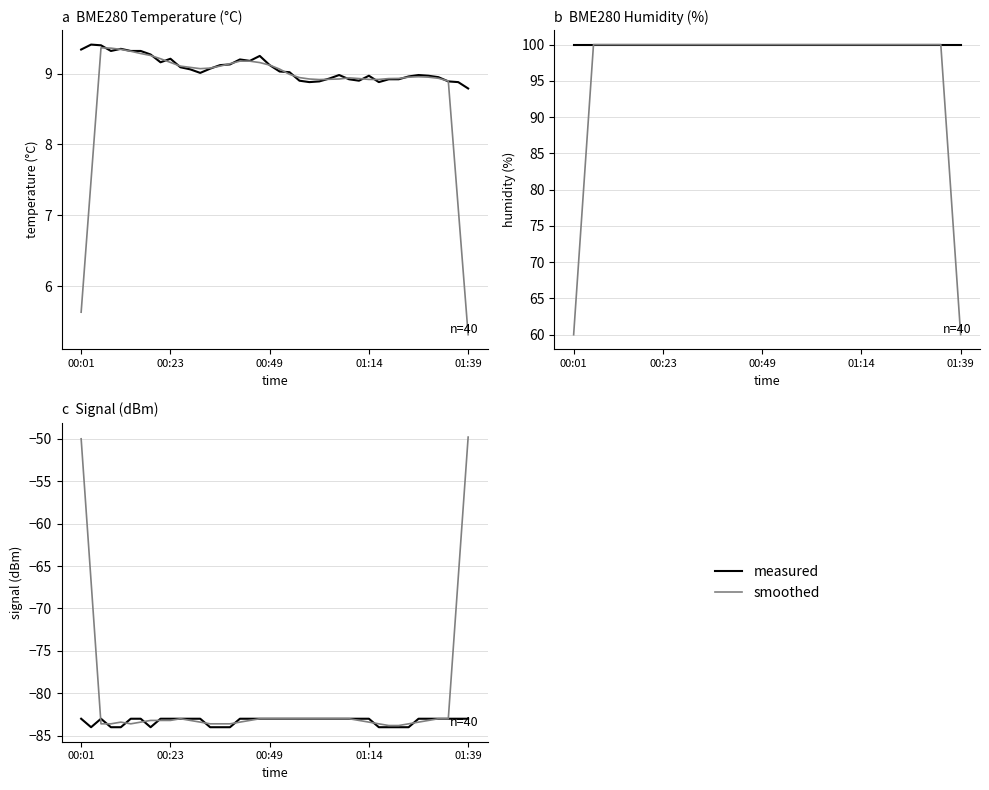

True or false: BME280_humidity and BME280_temperature (smooth) intersect in this chart.

False